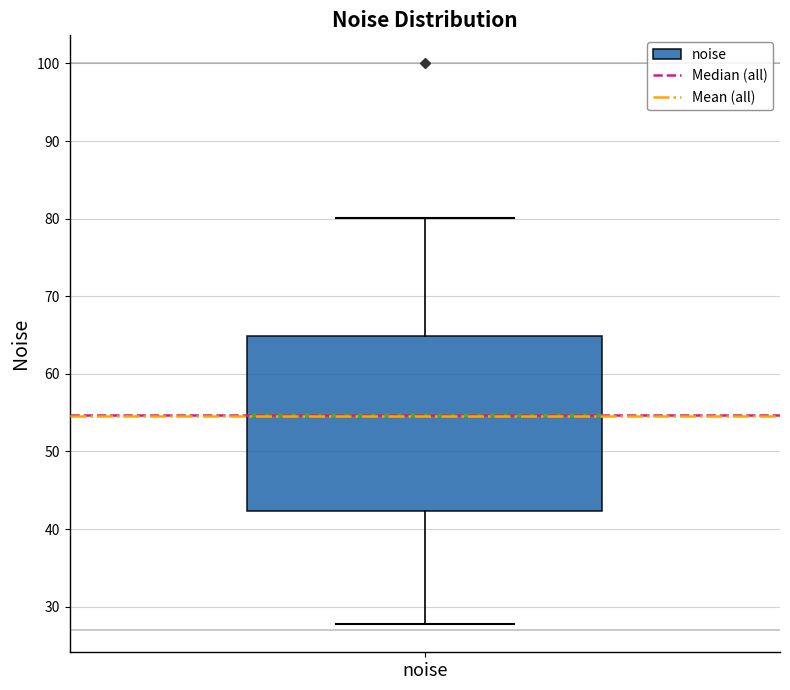

Read this box plot against the y-axis: the position of the median line, the range covered by the box, and the ends of both whiskers. The values are not printed on the chart, so give them approximately, as read against the axis.

median 55, box 42 to 65, whiskers 28 to 80